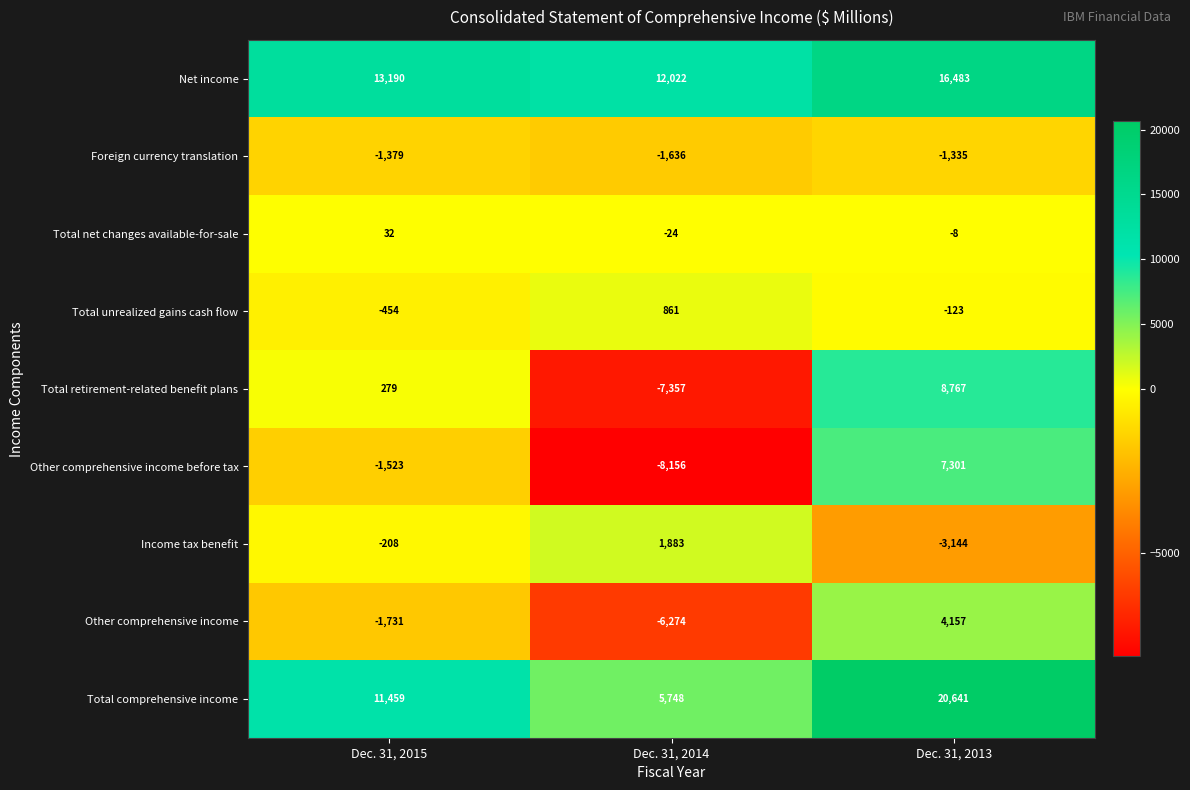

At which category does the chart reach its minimum across all series?

Dec. 31, 2014